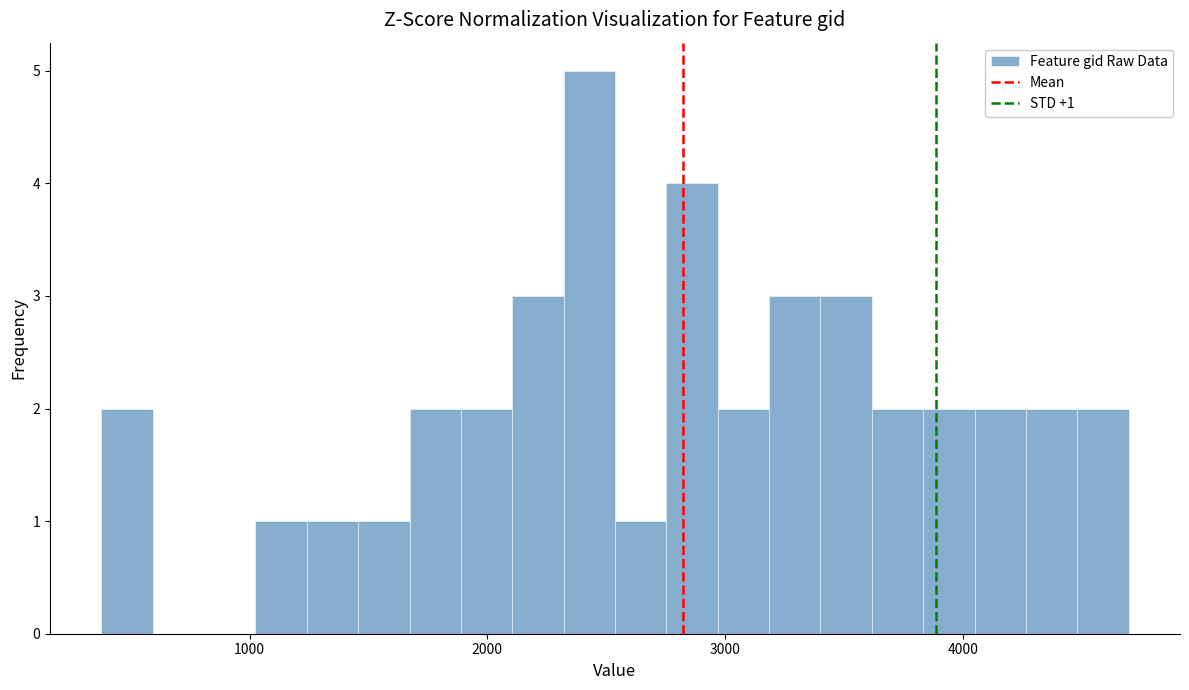

Around what value on the x-axis is the tallest bar? Give the approximate position of its centre, as read against the axis.

2400